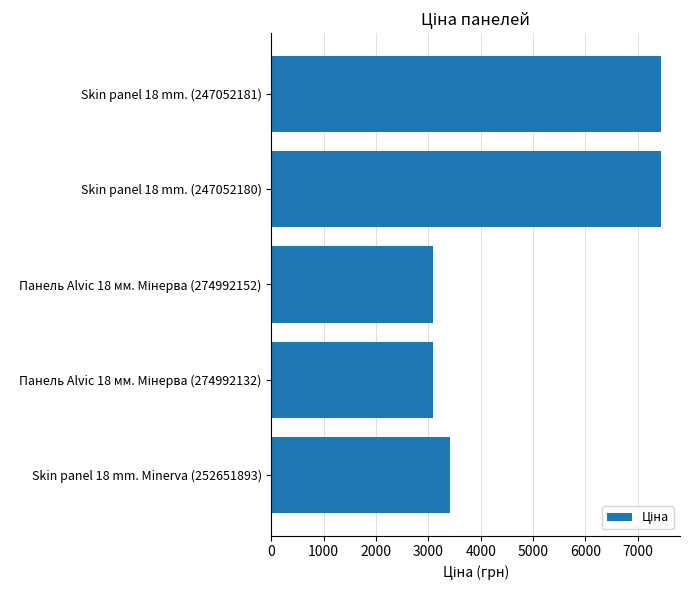

Reading top to bottom, list all the values displayed in this chart.

7436.2	7436.2	3091.2	3091.2	3420.6